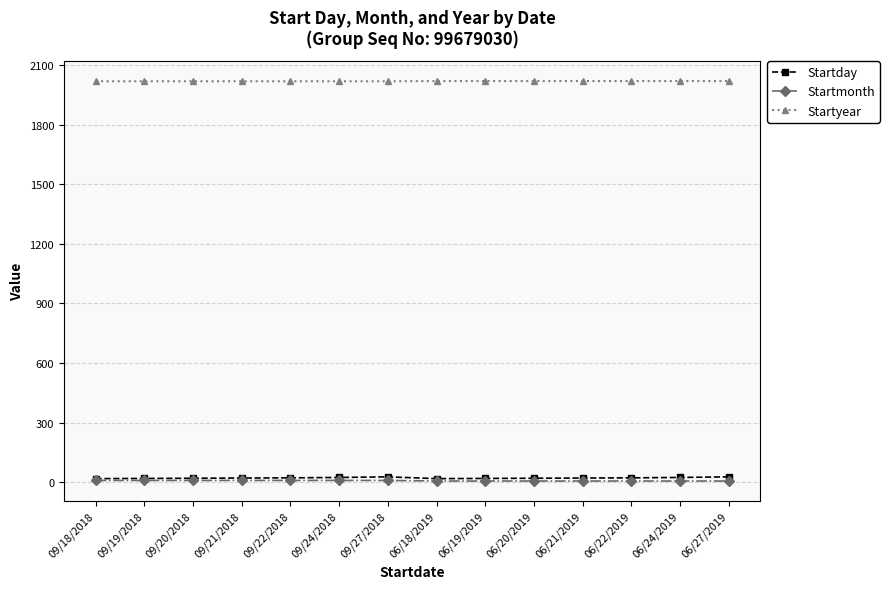

What is the maximum value for Startyear?

2019